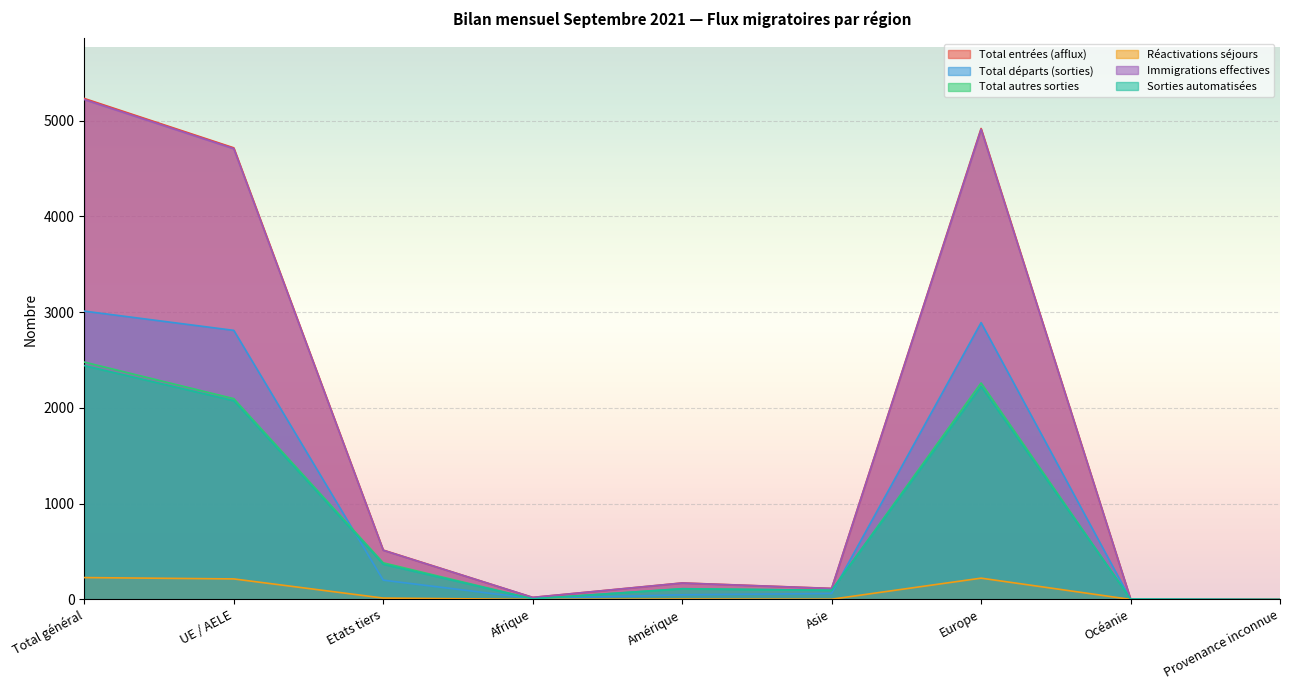

The value of Immigrations effectives at Océanie is 5. True or false?

True